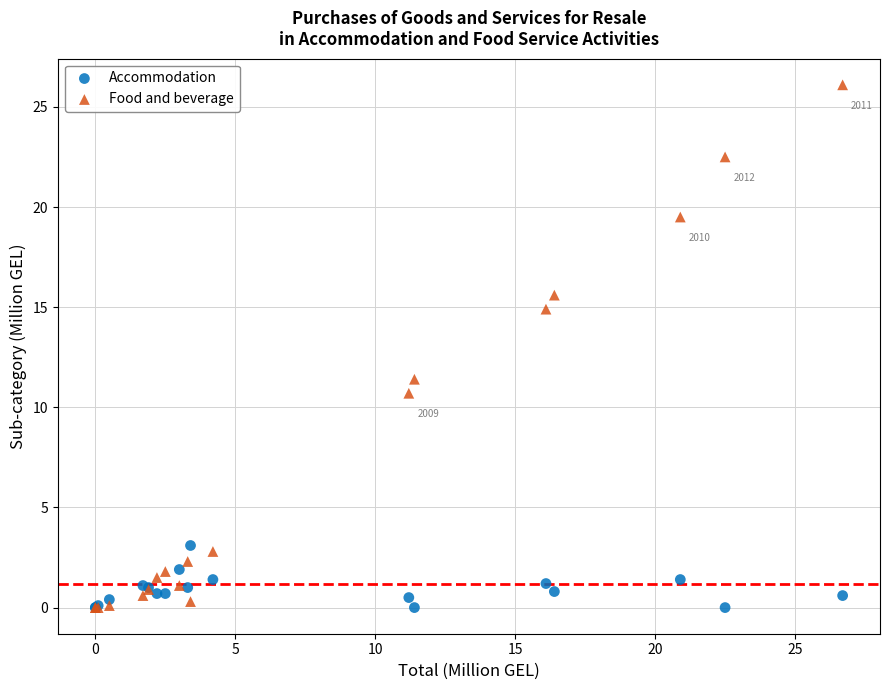

Across all series, what Y value is closest to 13?

11.4